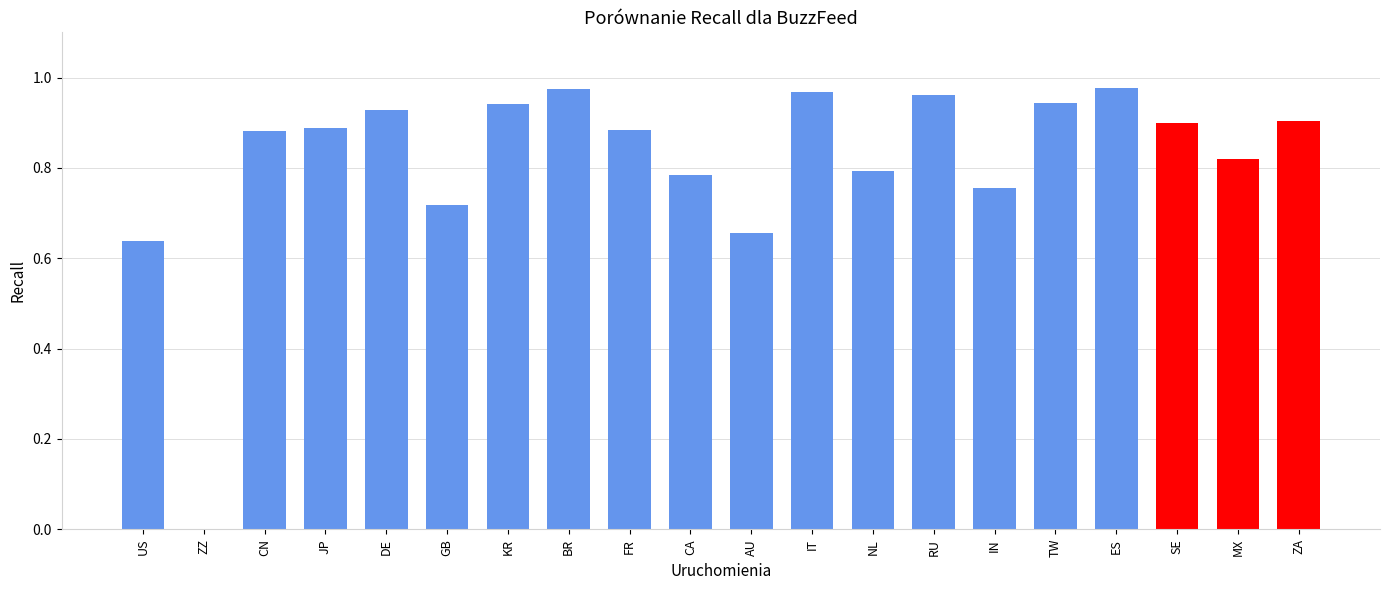

What is the sum of the values at CN and SE?

1.8